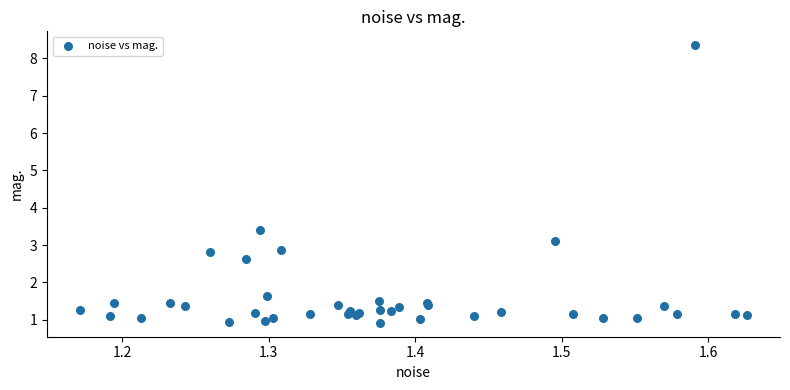

What Y value in the scatter plot is closest to 4?

3.4